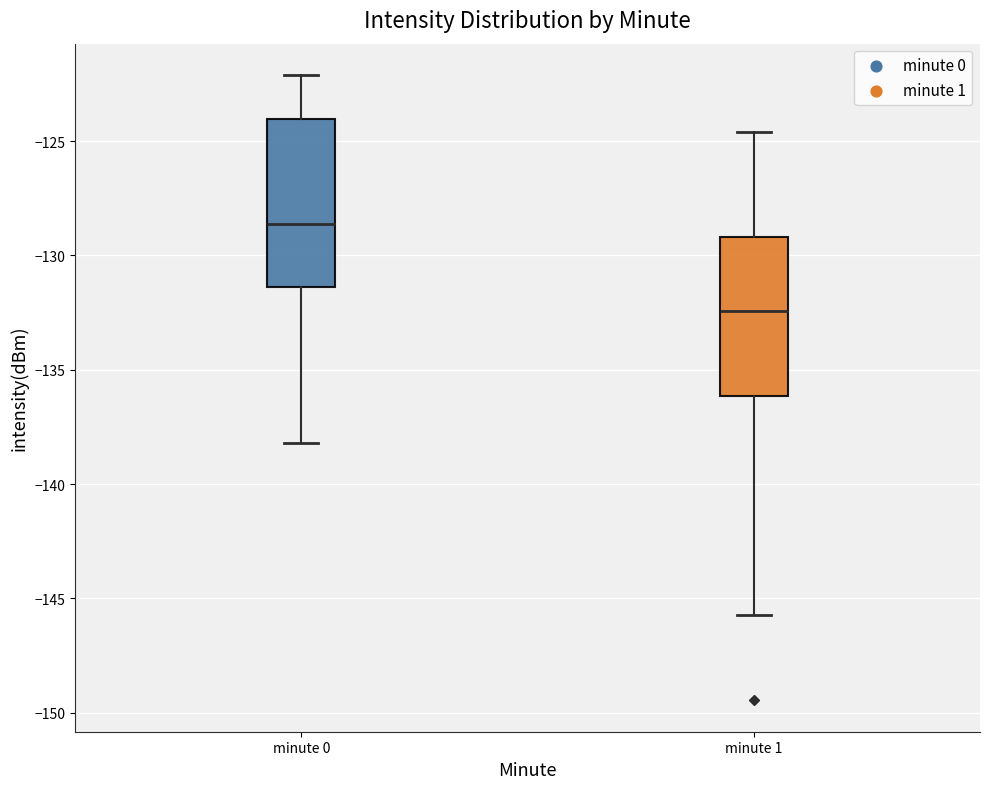

Which box's median line is the highest?

minute 0